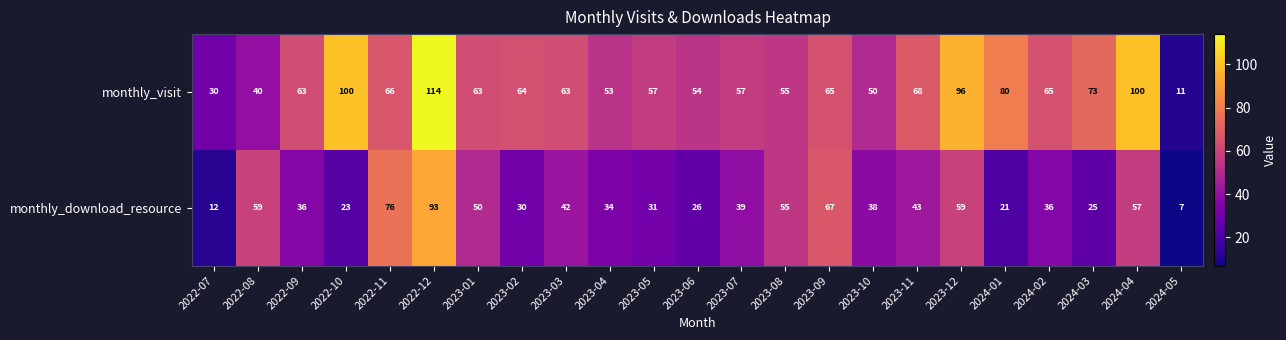

List the series in order of their peak value, lowest first.

monthly_download_resource, monthly_visit